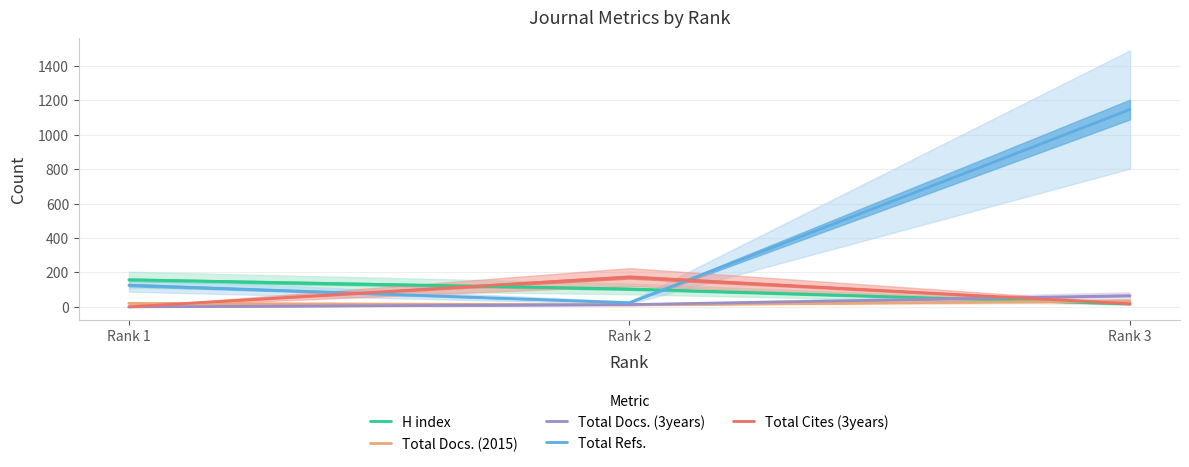

Does the chart have visible grid lines?

Yes